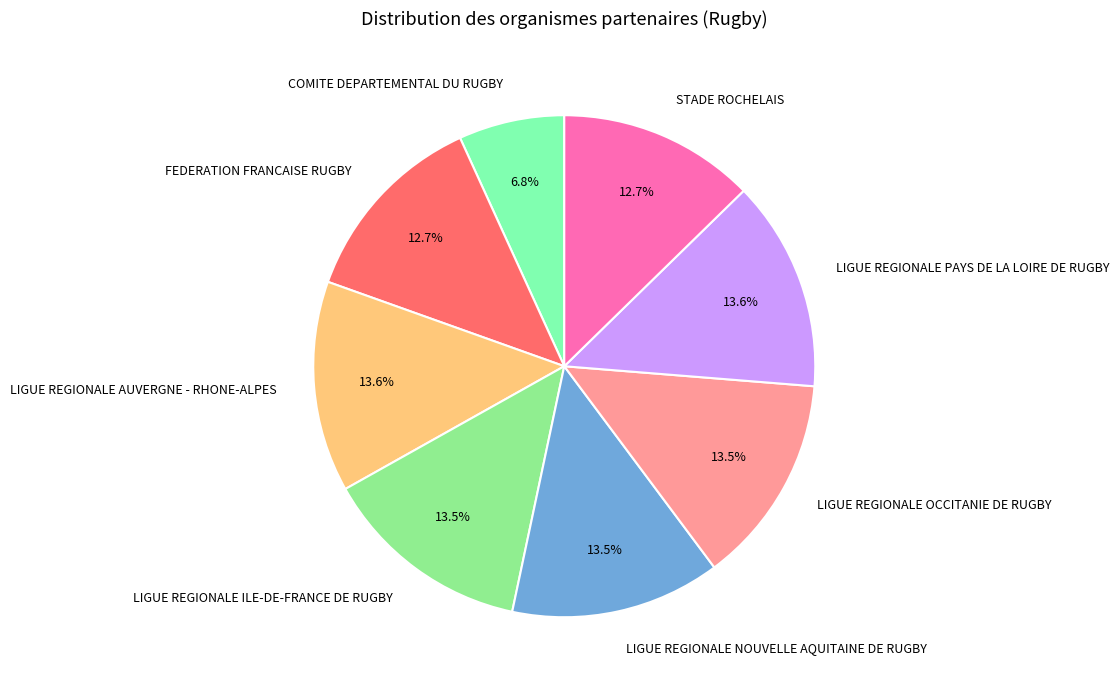

Does LIGUE REGIONALE NOUVELLE AQUITAINE DE RUGBY represent more than half of the total?

No